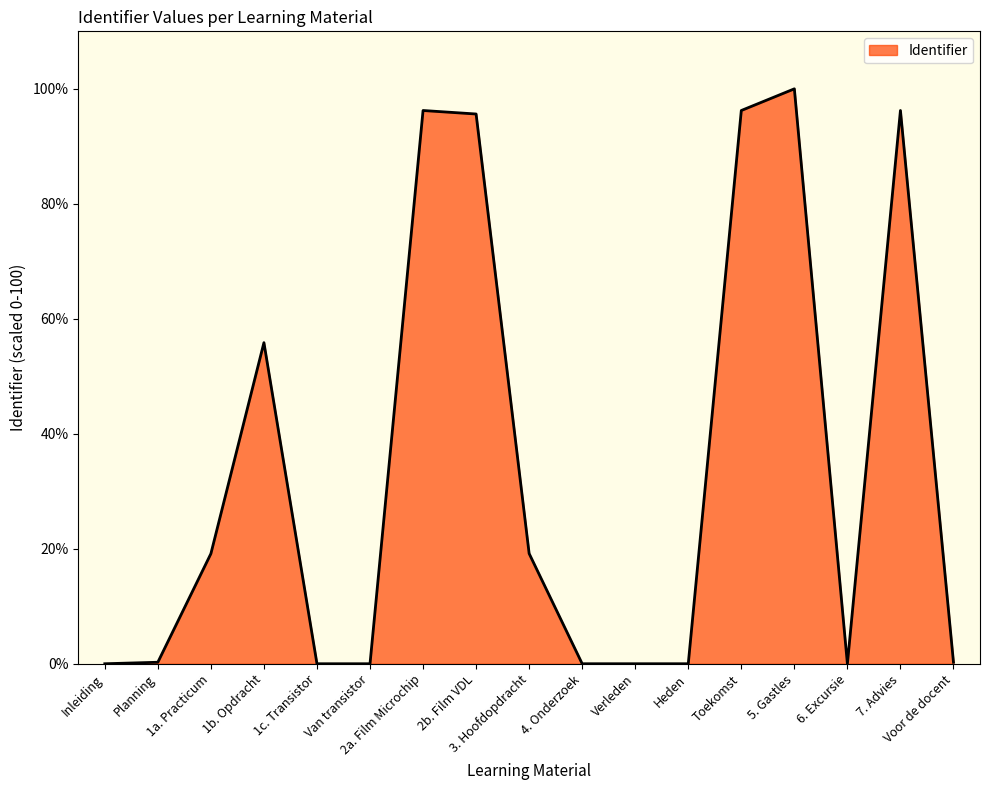

What is the difference between the values at 3. Hoofdopdracht and 2b. Film VDL?

76.4